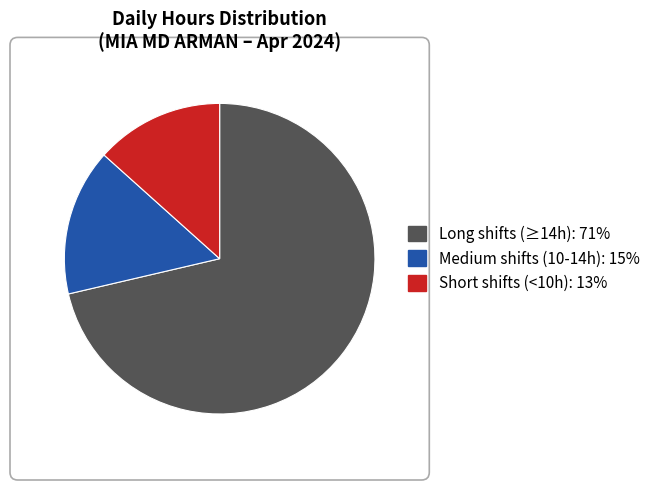

Is there any slice that represents more than half of the pie?

Yes